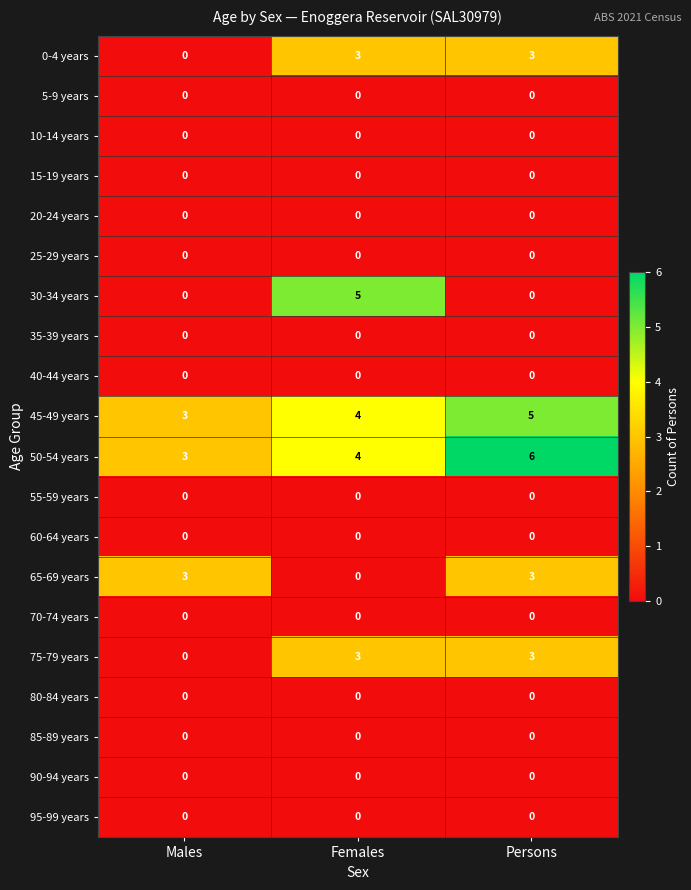

True or false: 80-84 years has a value of 0 at Persons.

True